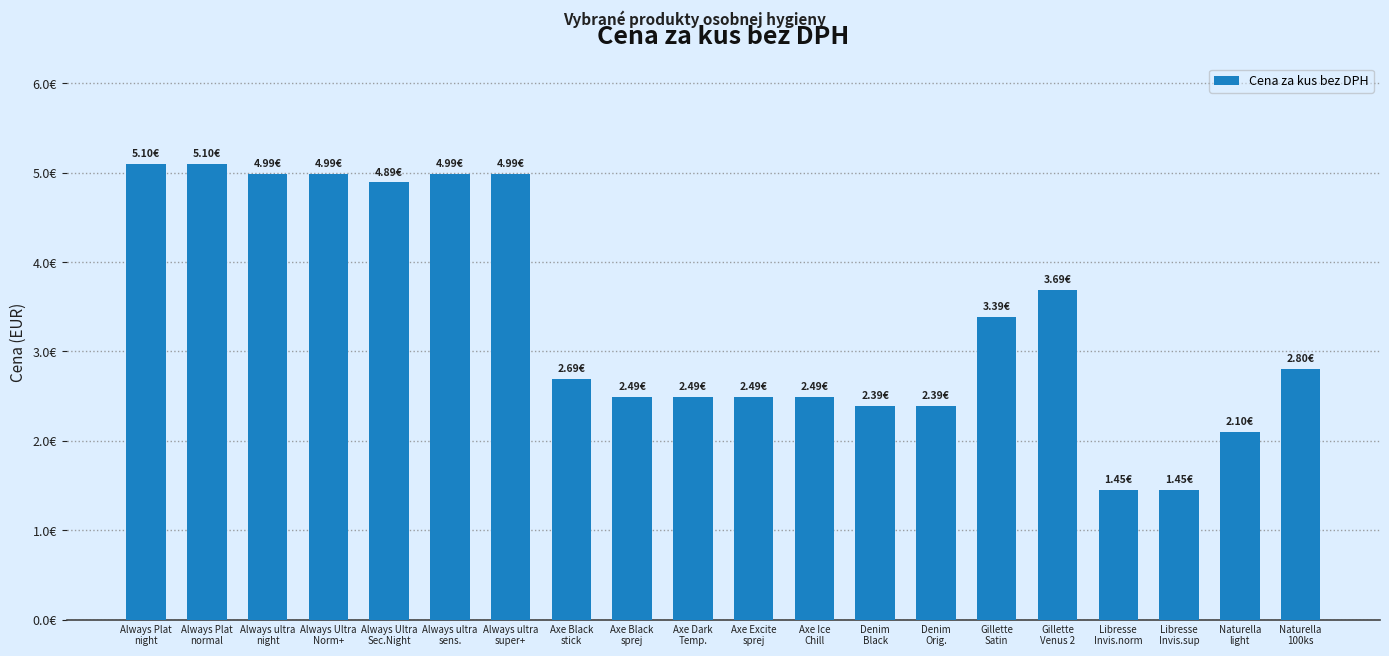

Rank the categories by value from lowest to highest.

Libresse
Invis.norm, Libresse
Invis.sup, Naturella
light, Denim
Black, Denim
Orig., Axe Black
sprej, Axe Dark
Temp., Axe Excite
sprej, Axe Ice
Chill, Axe Black
stick, Naturella
100ks, Gillette
Satin, Gillette
Venus 2, Always Ultra
Sec.Night, Always ultra
night, Always Ultra
Norm+, Always ultra
sens., Always ultra
super+, Always Plat
night, Always Plat
normal